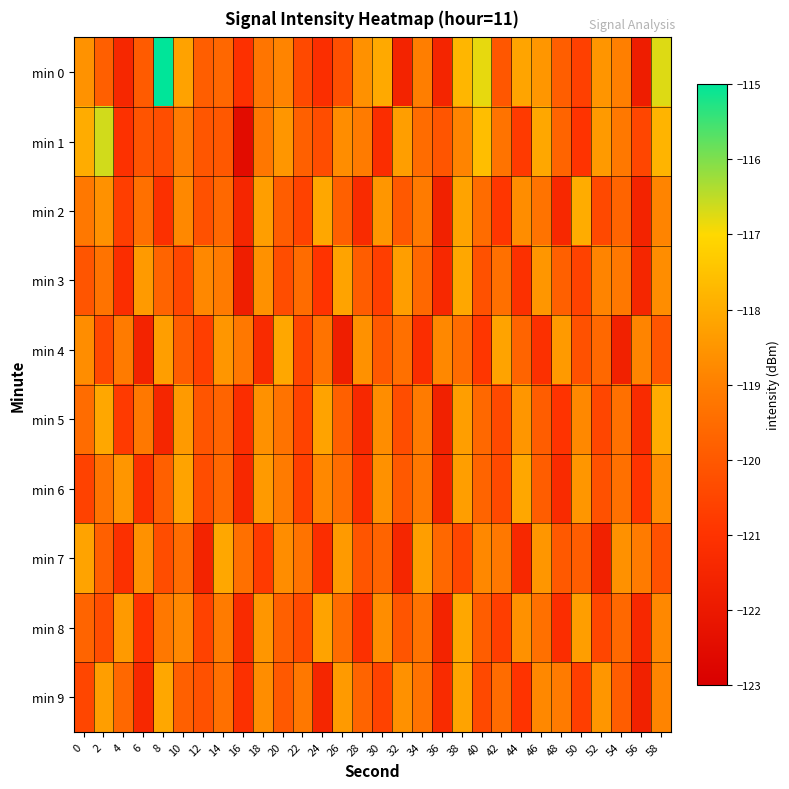

Count the number of categories in the chart.

30